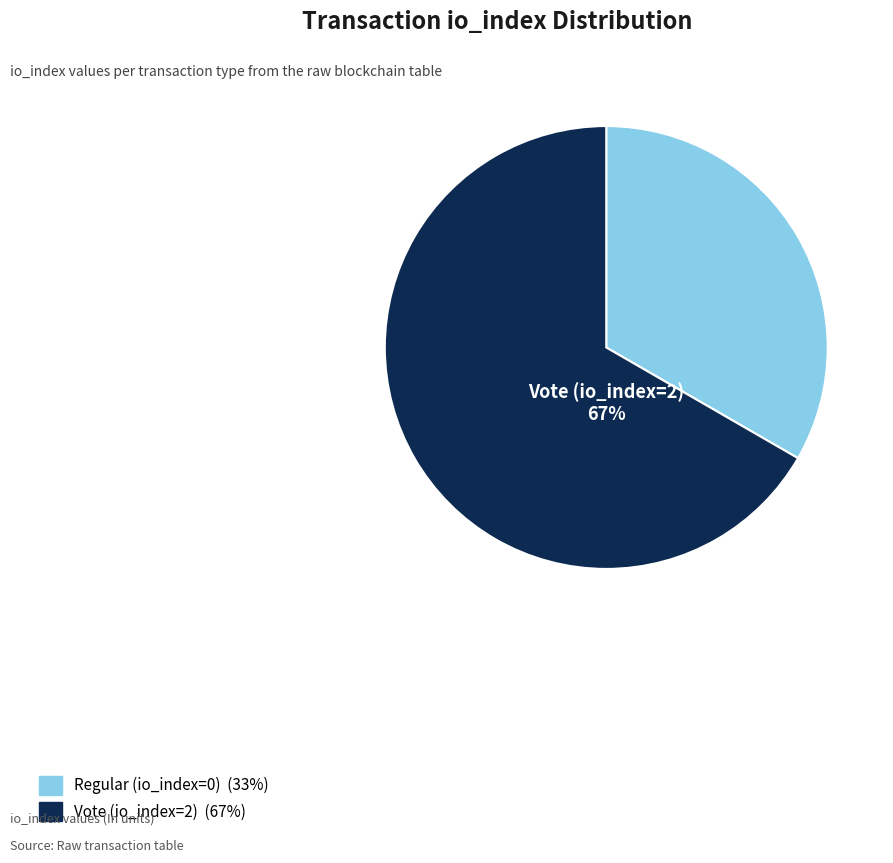

Does any single category account for the majority?

Yes